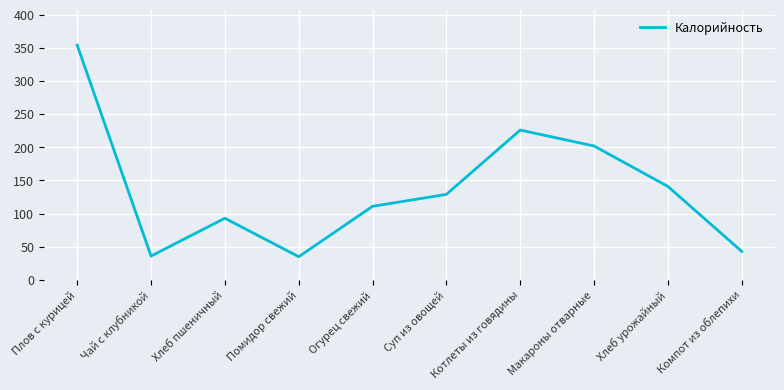

What is the greatest value displayed?

354